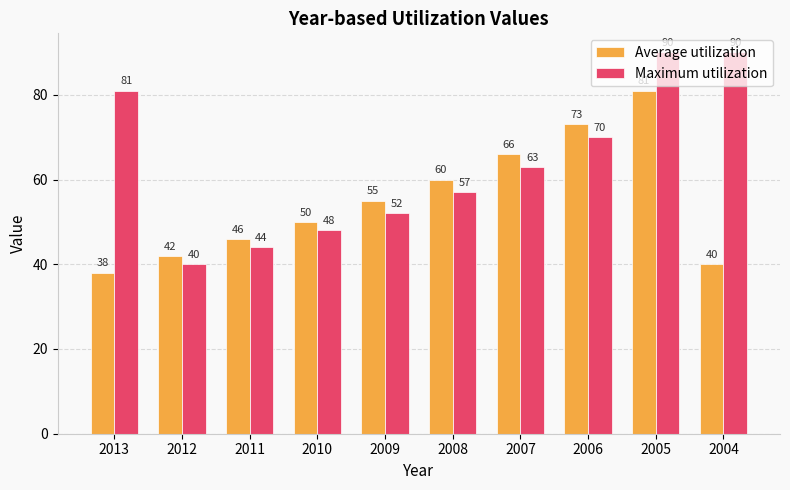

What is the minimum value for Maximum utilization?

40